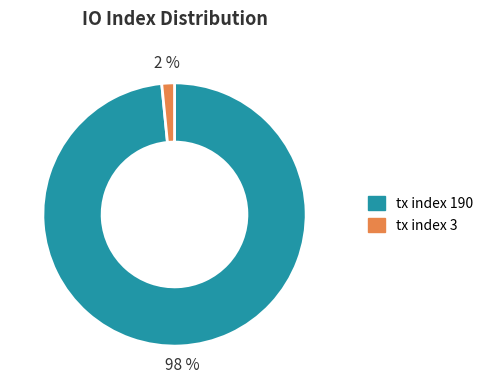

Between tx index 3 and tx index 190, which is larger?

tx index 190